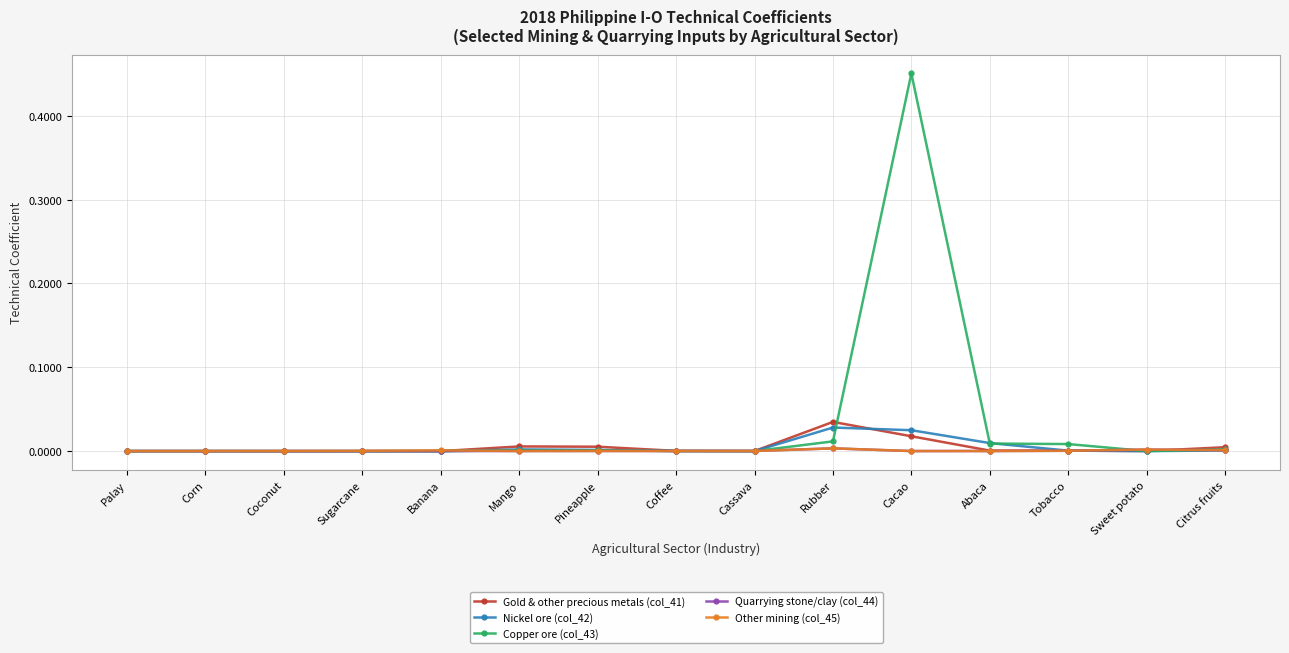

The value of Nickel ore (col_42) at Abaca is 0.0. True or false?

True